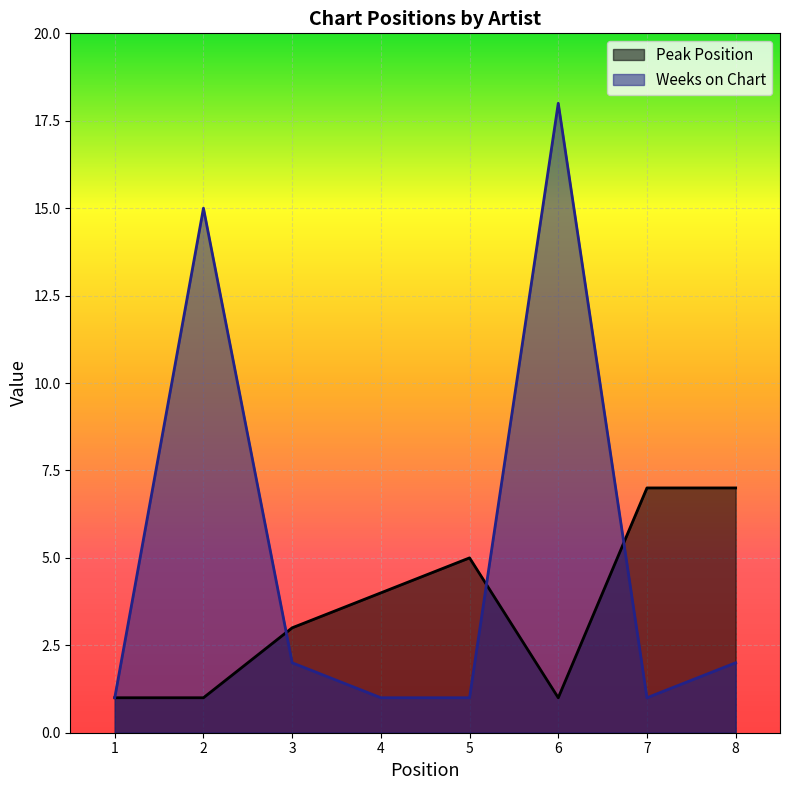

What is the difference between the second highest and minimum values in the Weeks on Chart series?

14